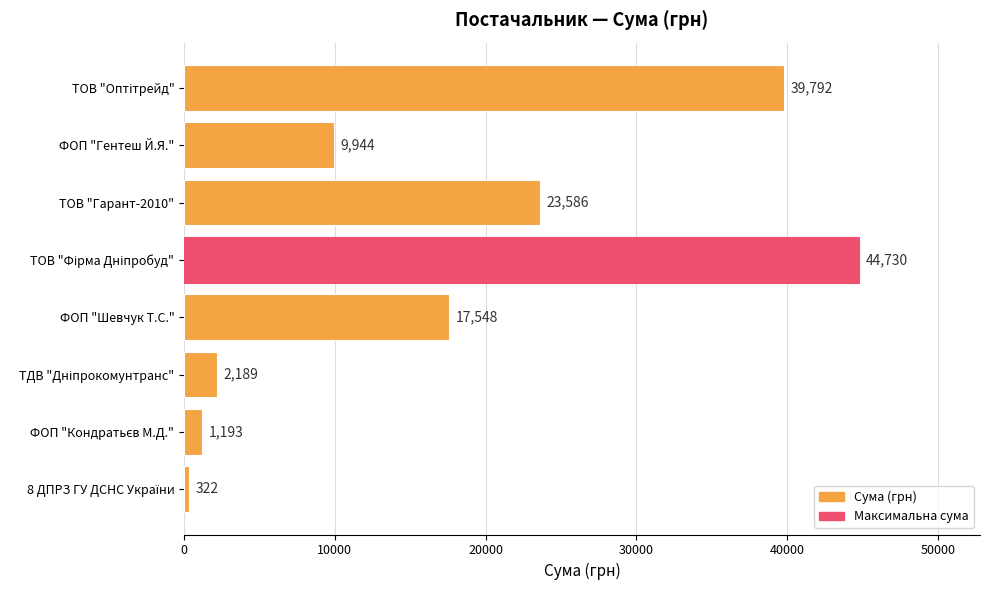

How many categories are shown in the chart?

8